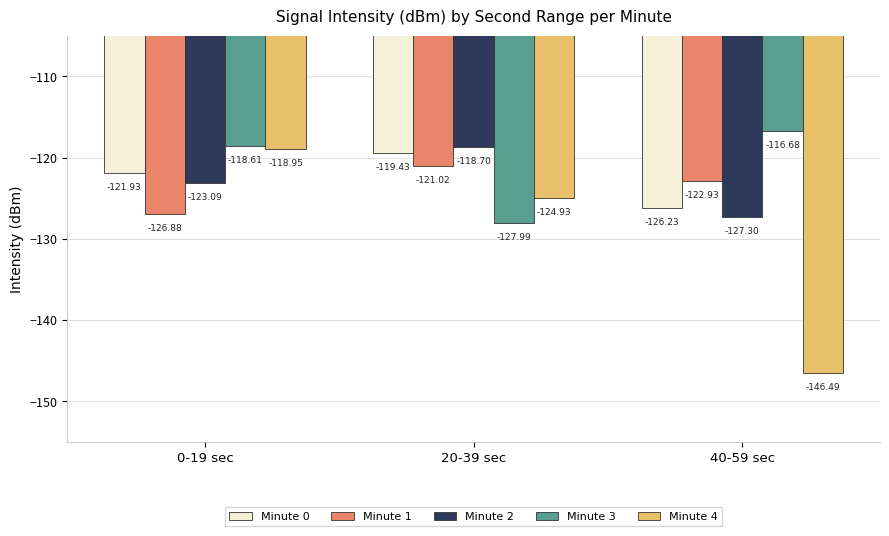

Which series has the widest spread of values?

Minute 4